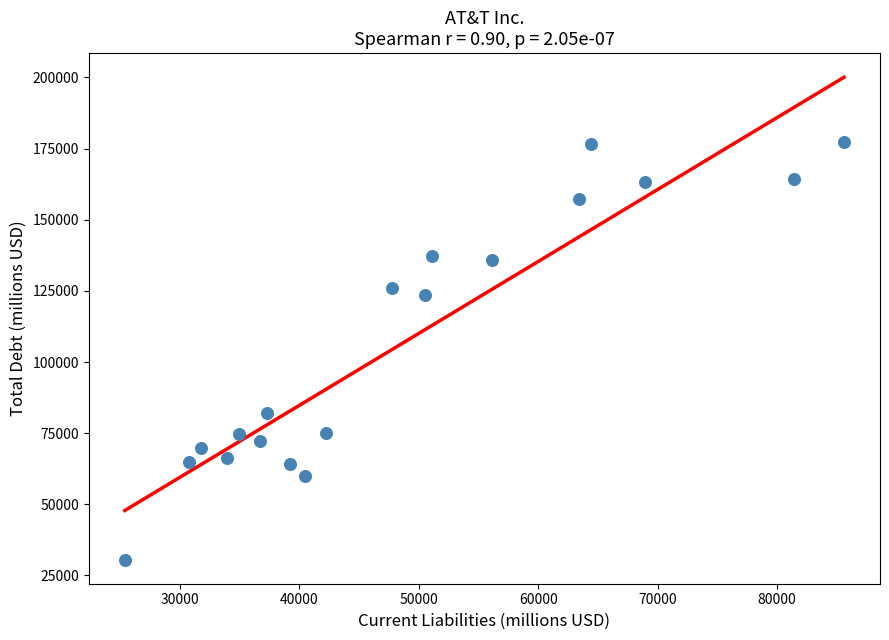

What Y value in the scatter plot is closest to 103962?

123513